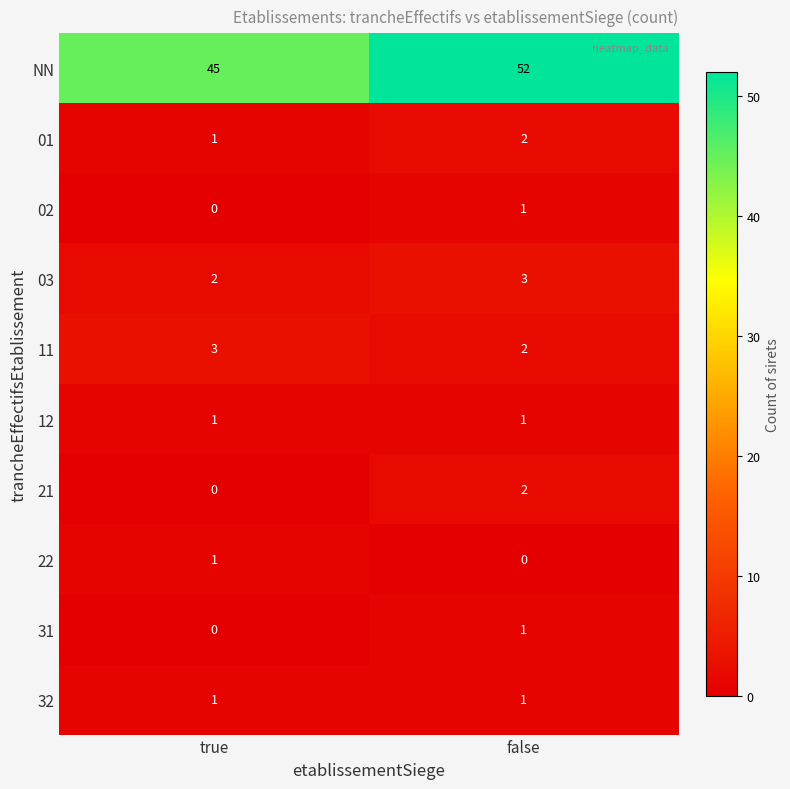

What is the total value across all series at true?

54